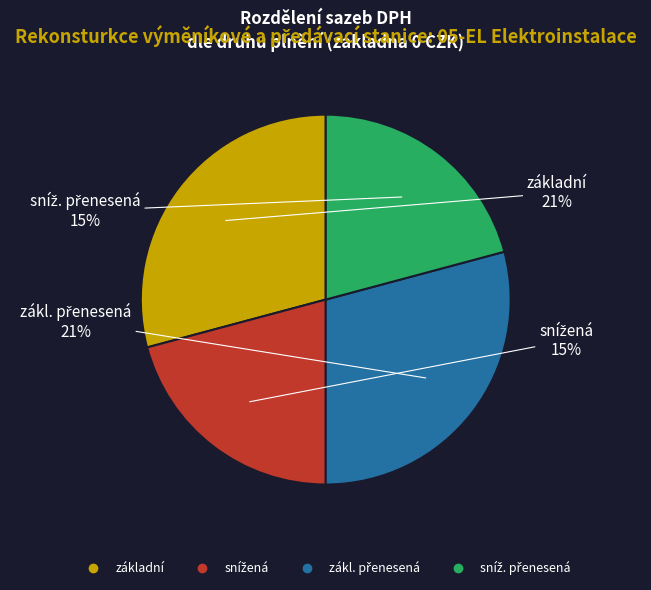

Does zákl. přenesená account for over 50% of the chart?

No